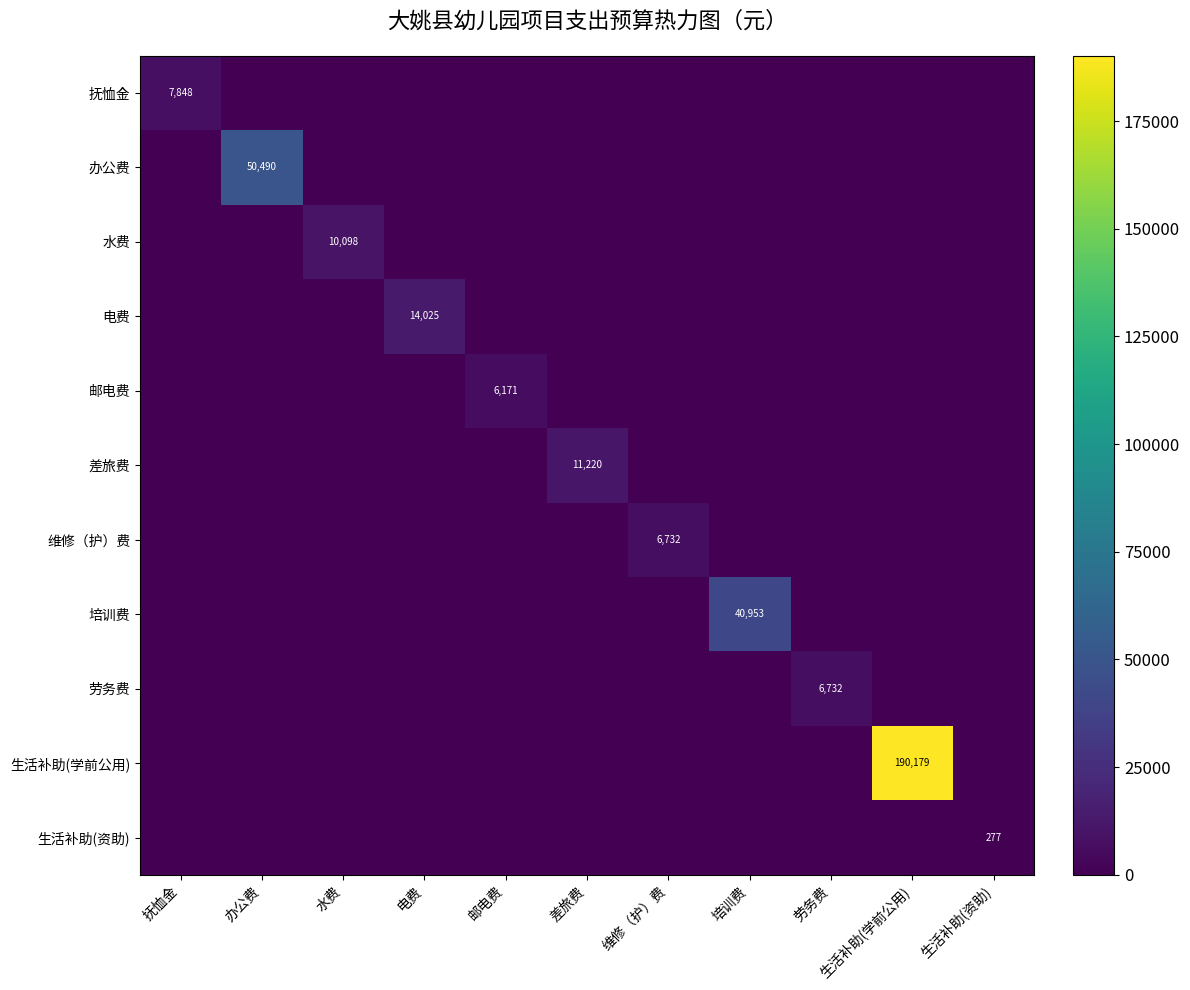

True or false: 劳务费 has a value of 6732 at 劳务费.

True